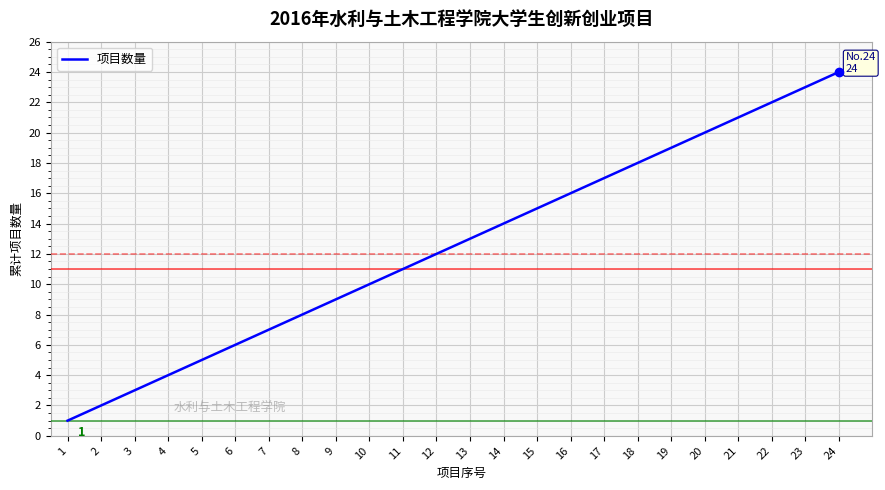

What is the change in value from 21 to 24?

+3